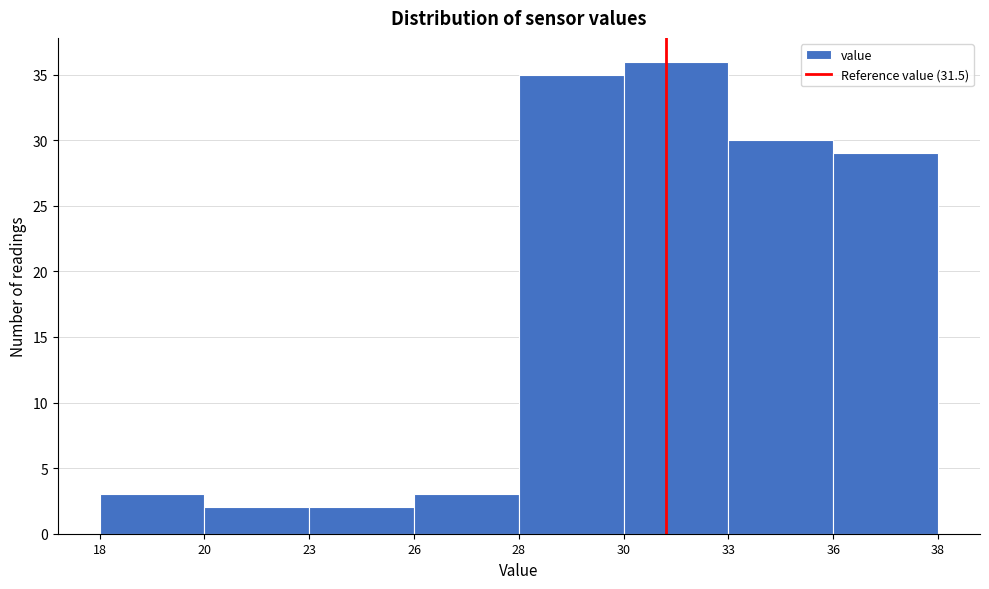

Reading left to right, extract all data points from this chart.

18=3	20=2	23=2	26=3	28=35	30=36	33=30	36=29